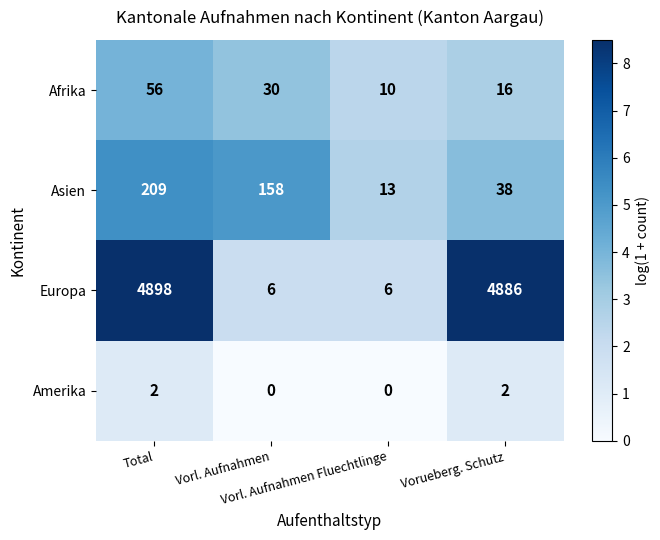

What is the difference between the maximum and minimum values in the Europa series?

4892